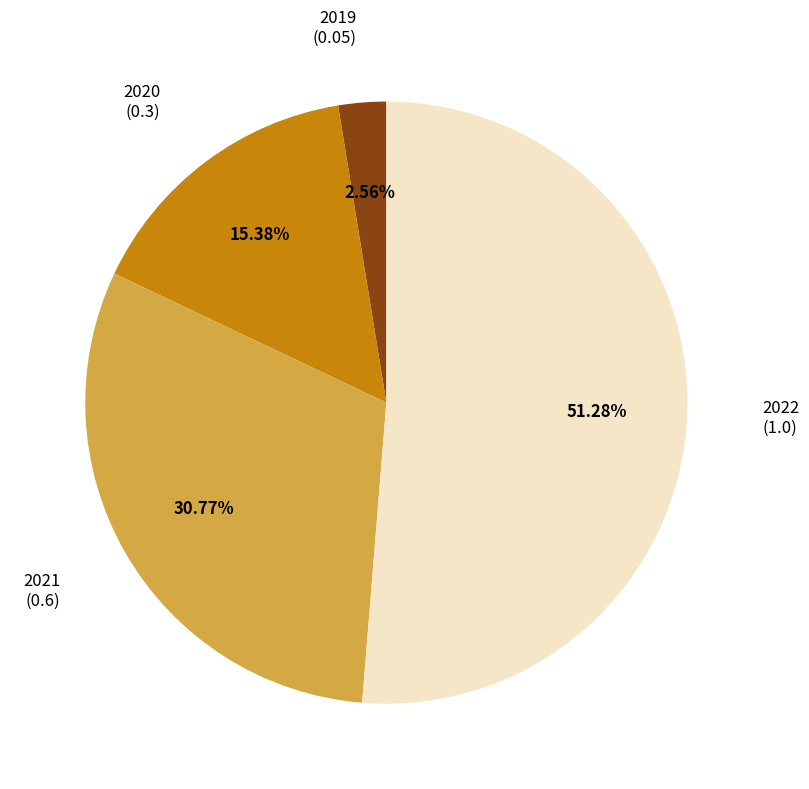

Is there any slice that represents more than half of the pie?

Yes